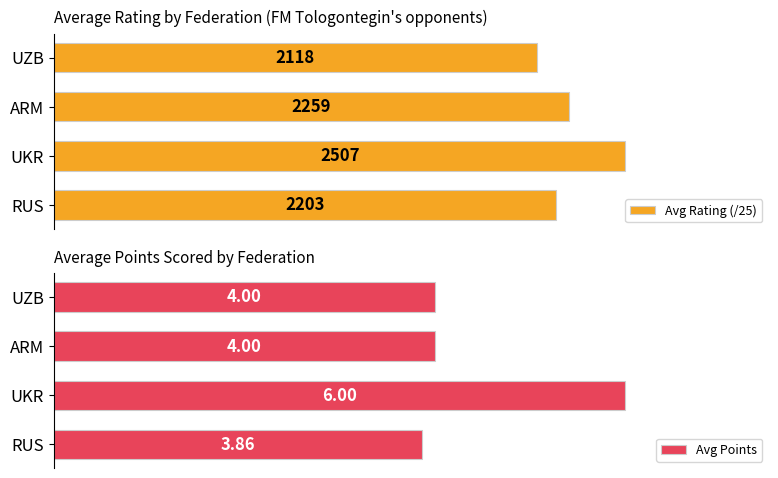

Does the chart contain any negative values?

No